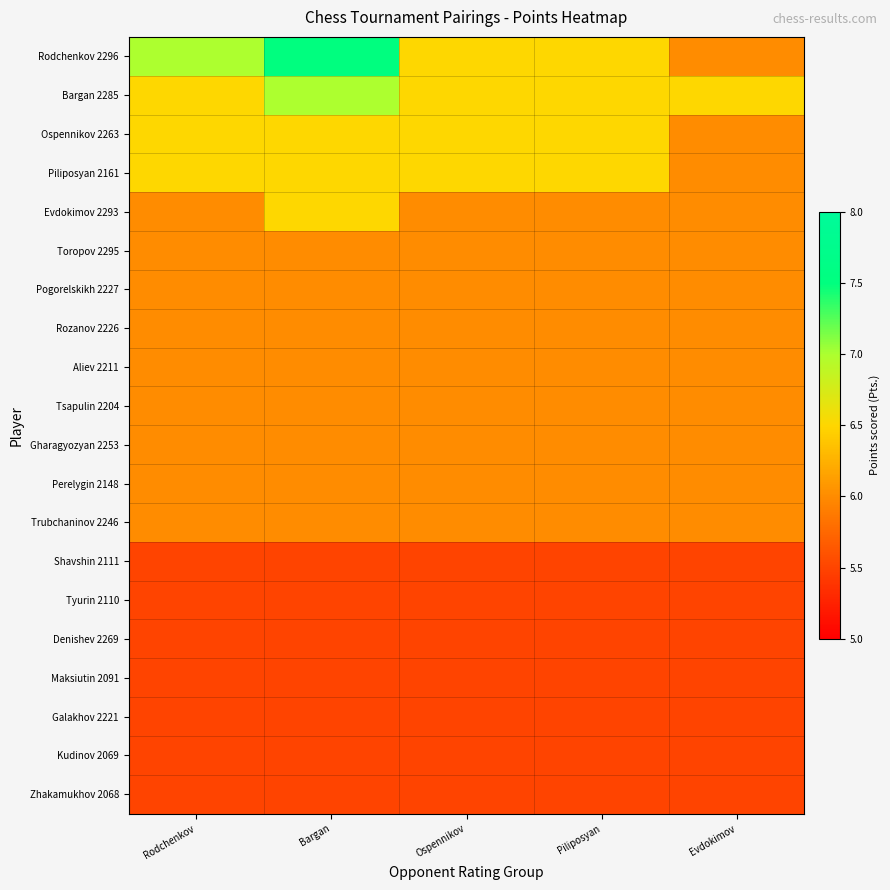

What is the spread (max minus min) of values at Evdokimov?

1.0